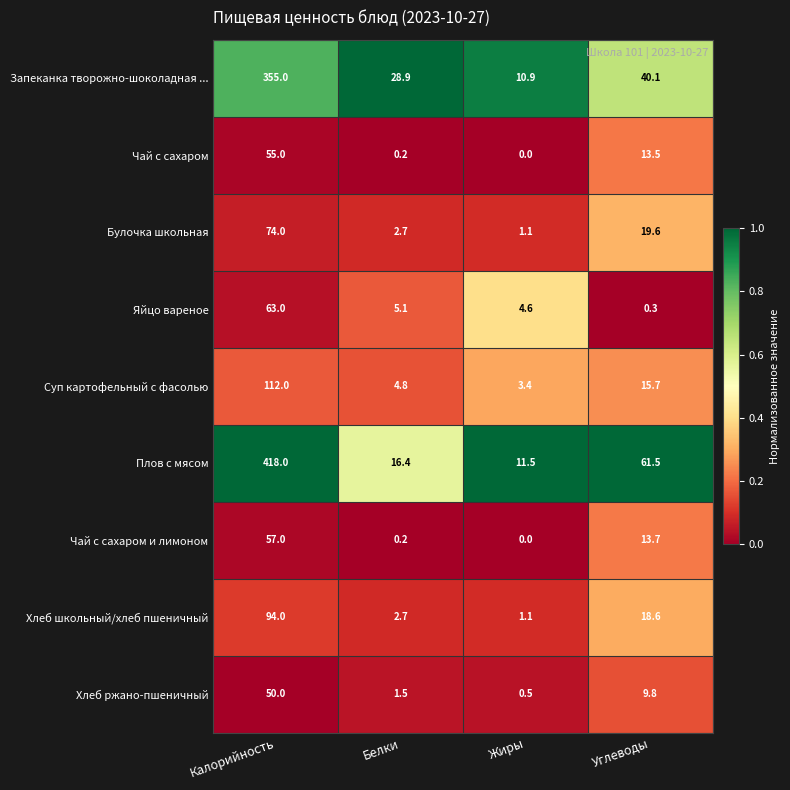

Which series changed the most between Калорийность and Углеводы?

Плов с мясом